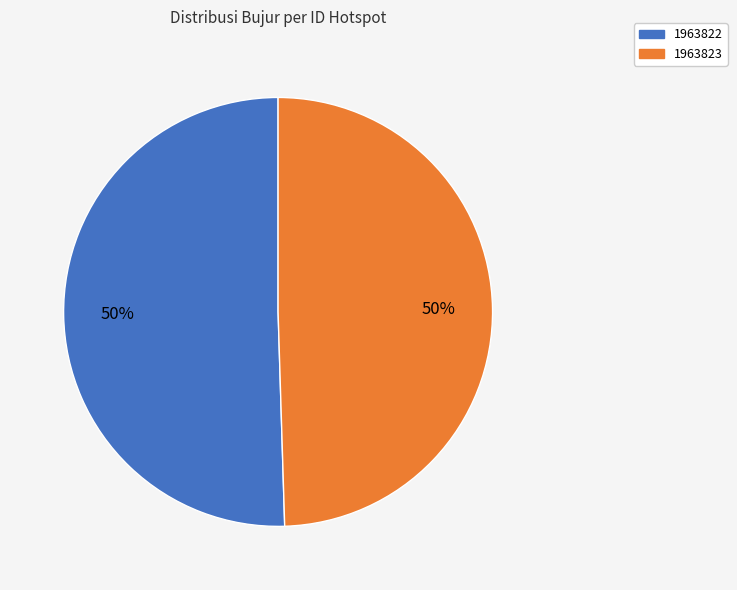

How many slices are in this pie chart?

2